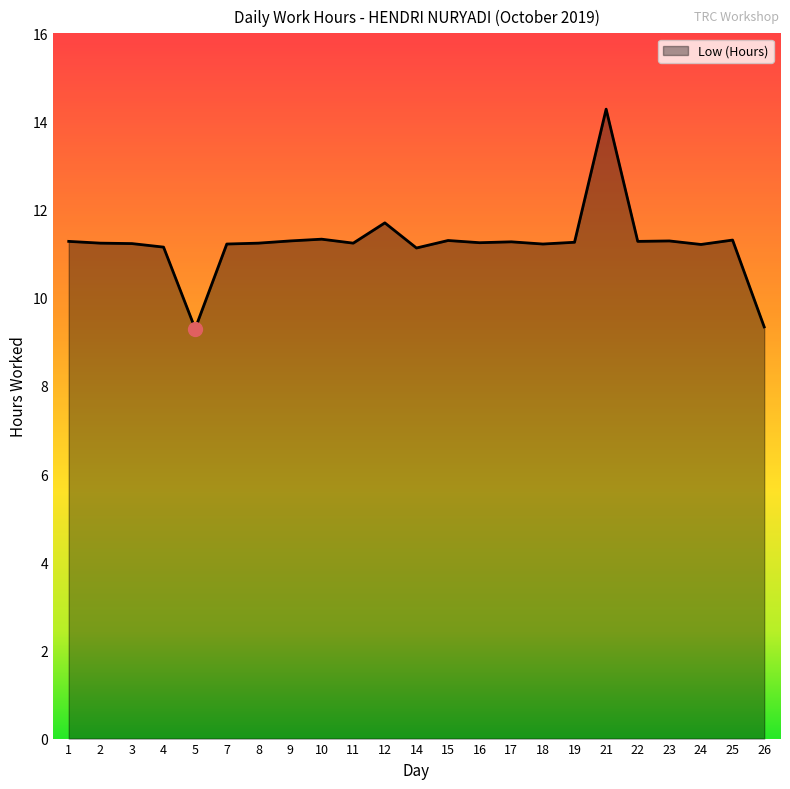

What is the ratio of the value at 19 to the value at 5?

1.2